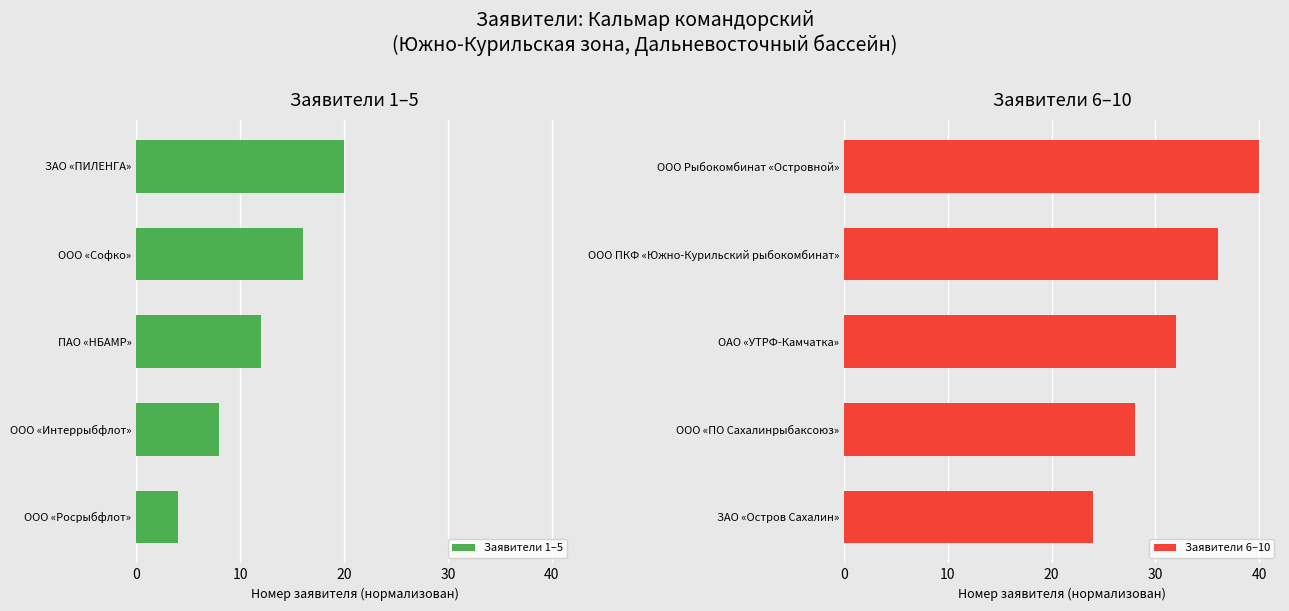

How many categories are shown in the chart?

5